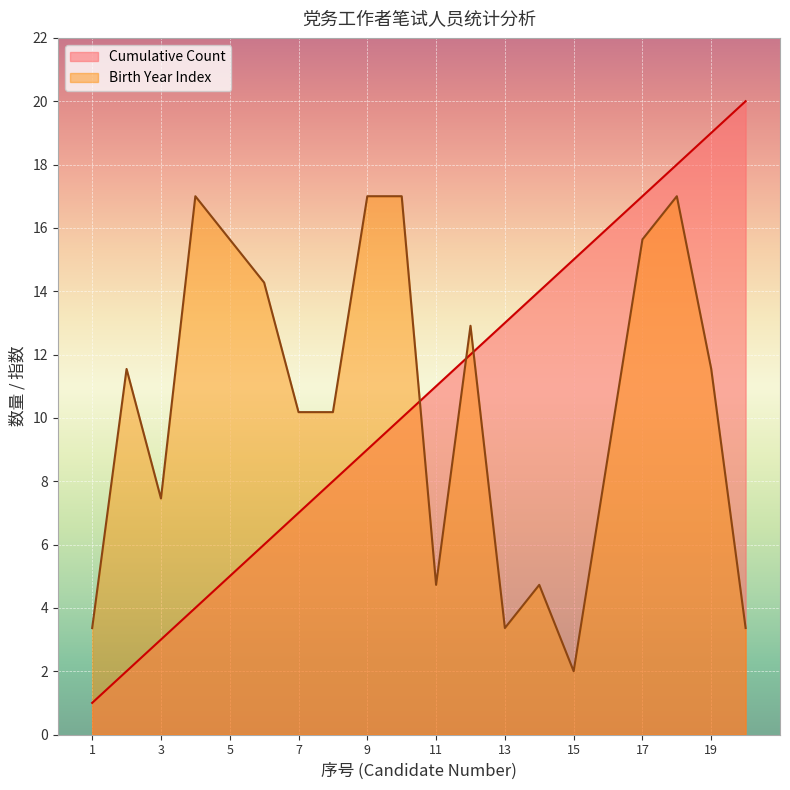

What is the change in value from 3 to 14?

+11